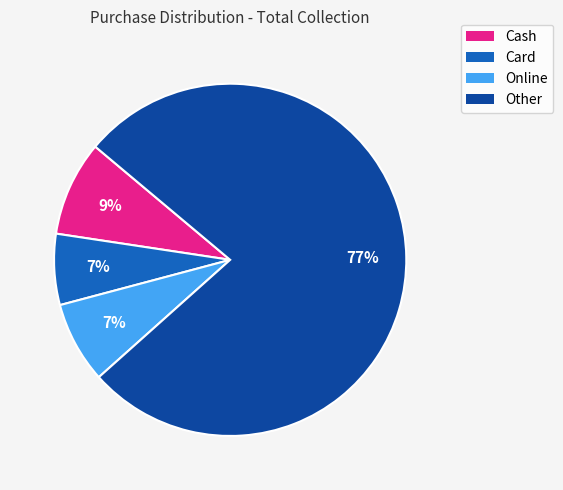

Which category has the biggest portion of the pie?

Other